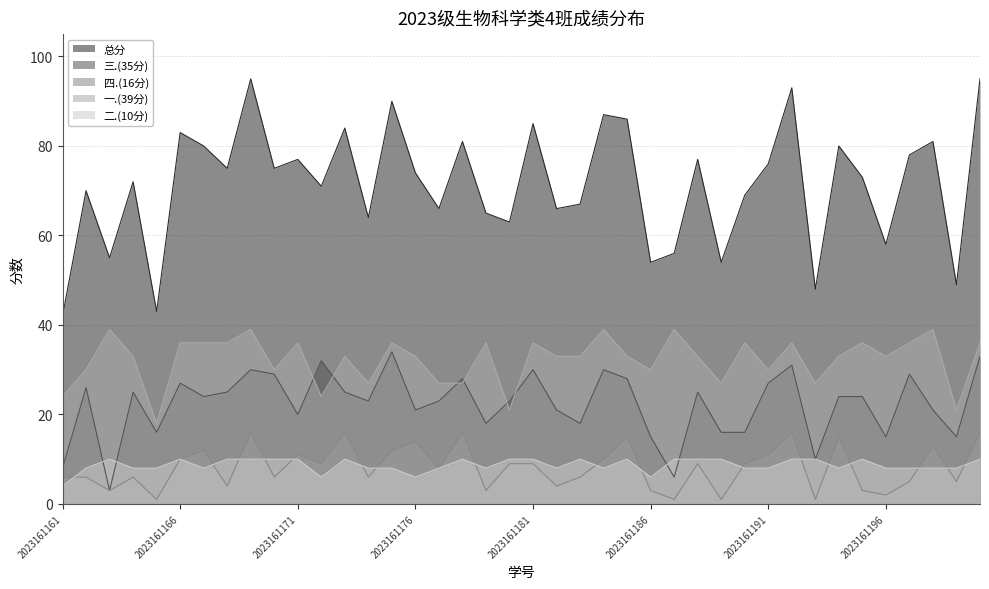

Where is 二.(10分) nearest to the value 7?

2023161162